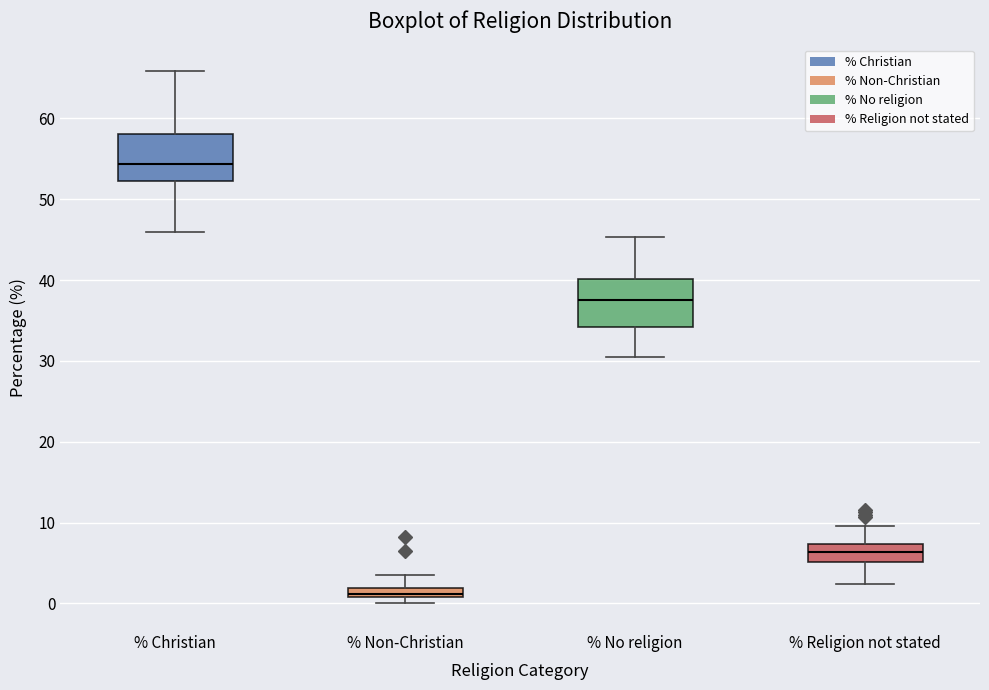

Where is the lower edge of the box for % Non-Christian on the y-axis? The values are not printed on the chart, so give them approximately, as read against the axis.

1